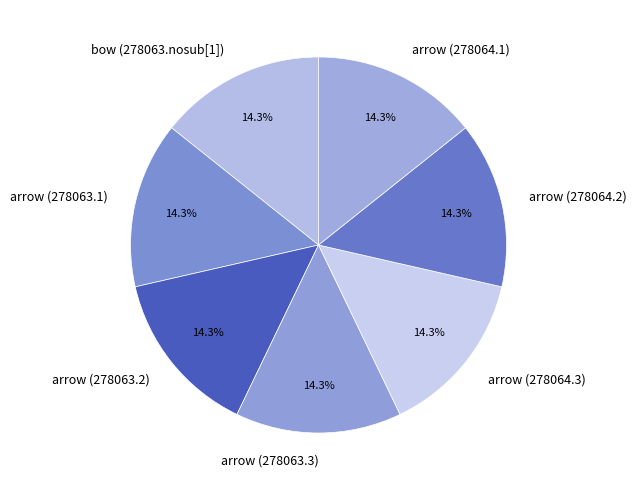

The bow (278063.nosub[1]) slice represents 14% of the pie. True or false?

True